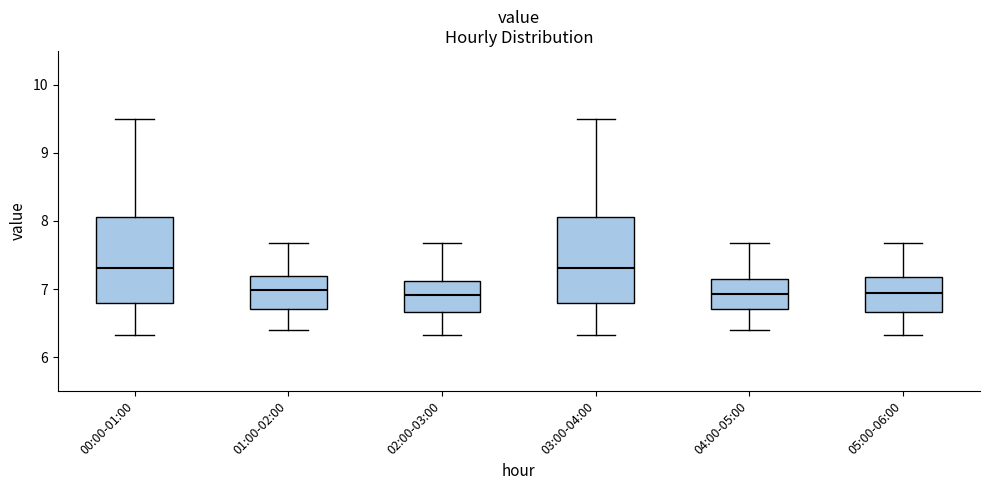

Reading left to right, transcribe this box plot: for each box, give where its median line is, the range the box spans, and where its two whiskers end, as read against the y-axis. The values are not printed on the chart, so give them approximately, as read against the axis.

00:00-01:00: median 7.3, box 6.8 to 8.1, whiskers 6.3 to 9.5
01:00-02:00: median 7.0, box 6.7 to 7.2, whiskers 6.4 to 7.7
02:00-03:00: median 6.9, box 6.7 to 7.1, whiskers 6.3 to 7.7
03:00-04:00: median 7.3, box 6.8 to 8.1, whiskers 6.3 to 9.5
04:00-05:00: median 6.9, box 6.7 to 7.1, whiskers 6.4 to 7.7
05:00-06:00: median 6.9, box 6.7 to 7.2, whiskers 6.3 to 7.7